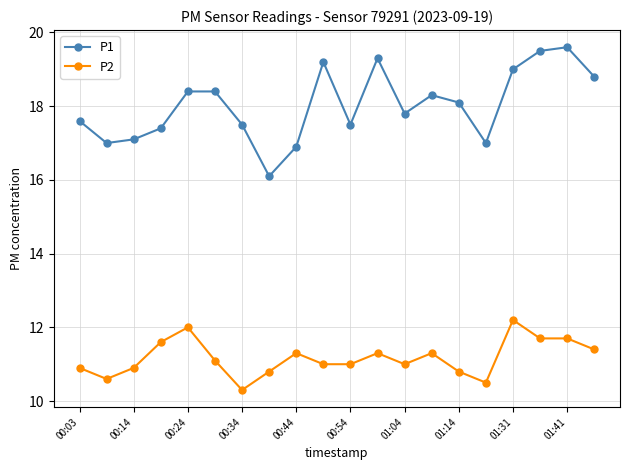

True or false: P1 and P2 intersect in this chart.

False